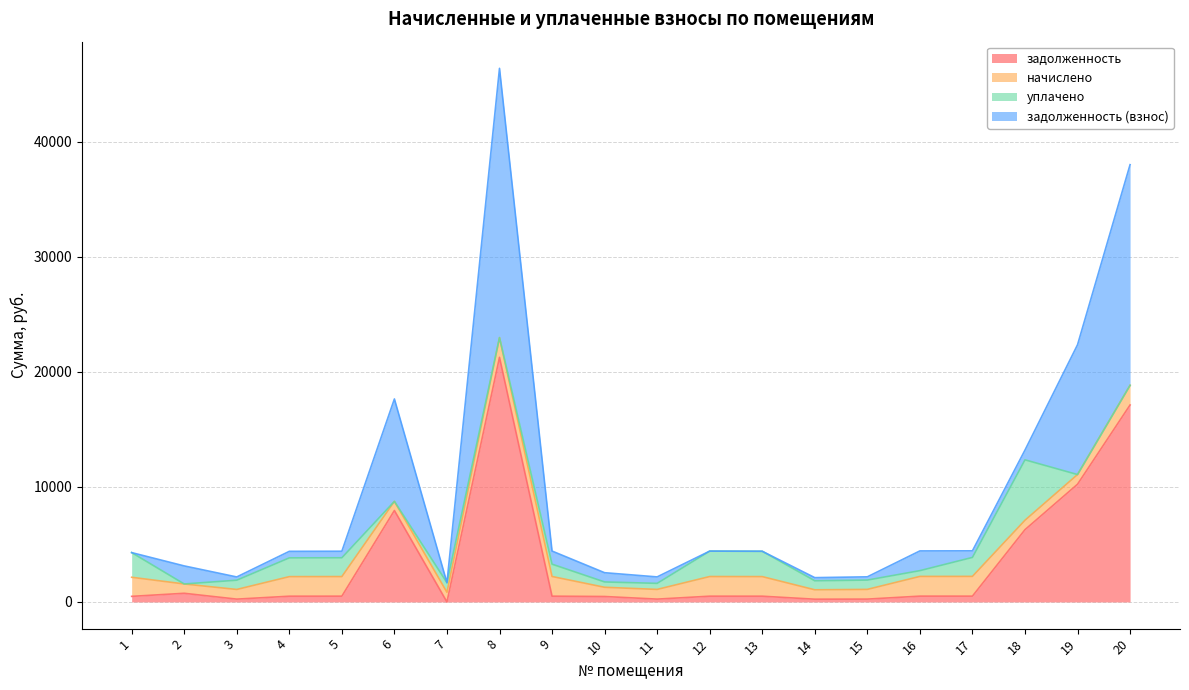

At which category is the sum across all series the highest?

8